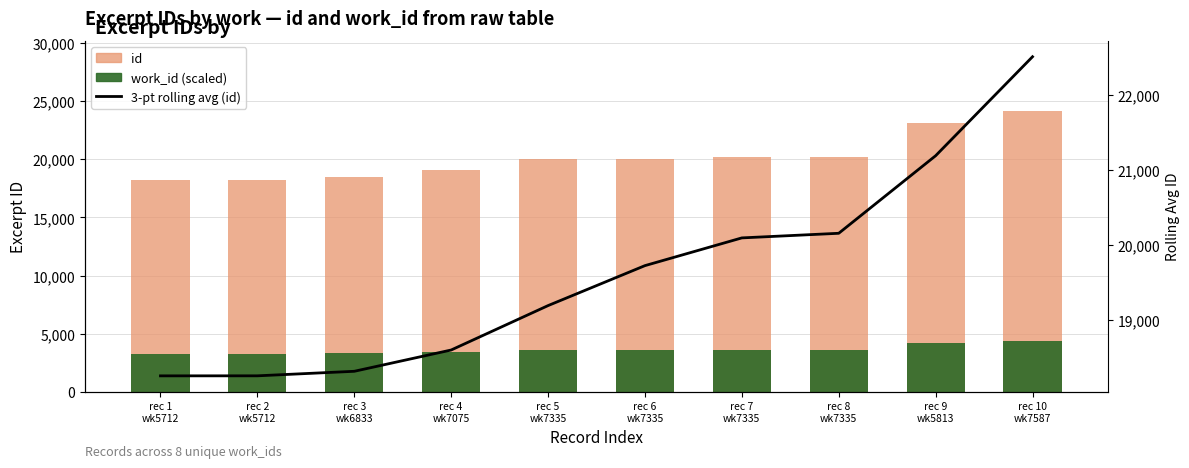

The value of id at rec 8
wk7335 is 20217.0. True or false?

True